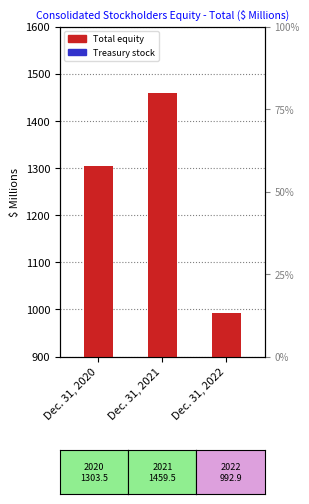

Reading left to right, transcribe all the data shown in this chart.

Total Equity ($ M): Dec. 31, 2020=1303.5	Dec. 31, 2021=1459.5	Dec. 31, 2022=992.9
Treasury Stock ($ M): Dec. 31, 2020=16.2	Dec. 31, 2021=62.4	Dec. 31, 2022=103.3